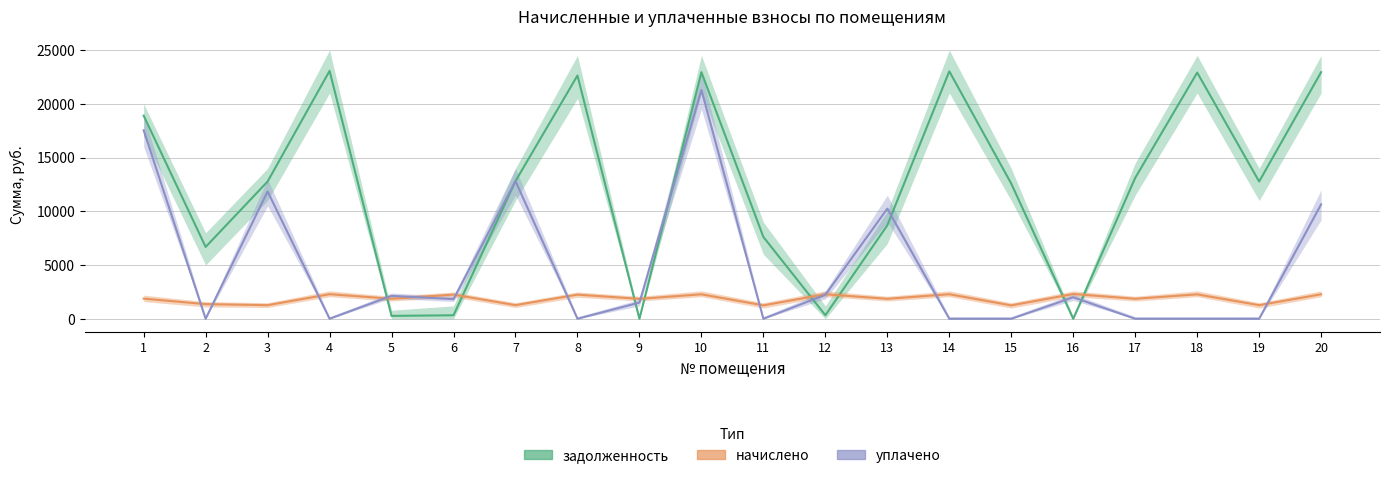

The задолженность series shows 531.5 at 6. True or false?

False